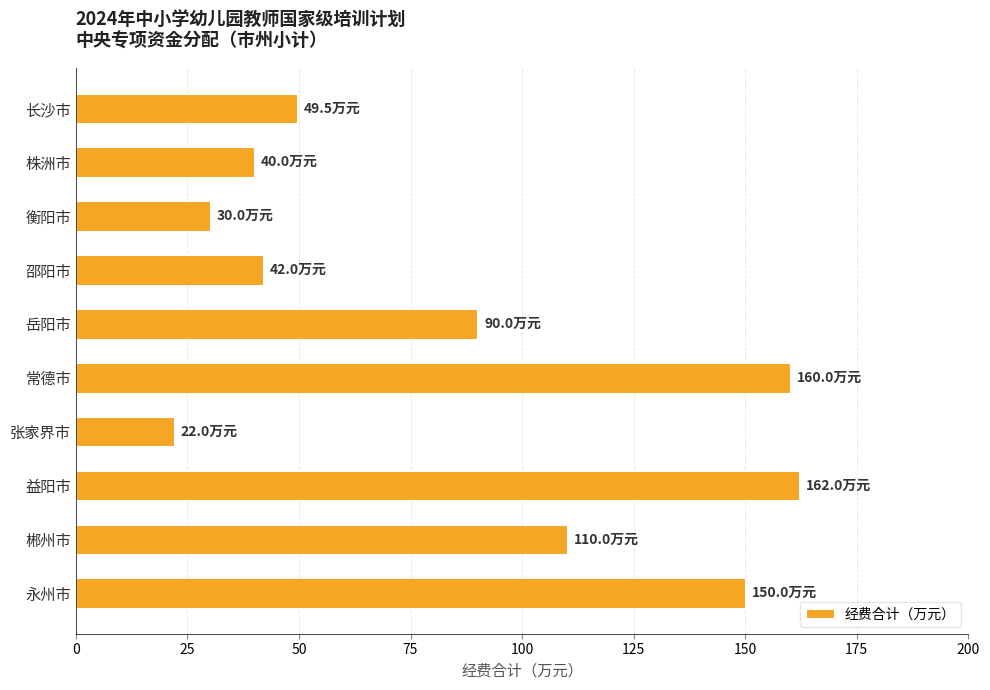

What position from the top is 岳阳市?

5